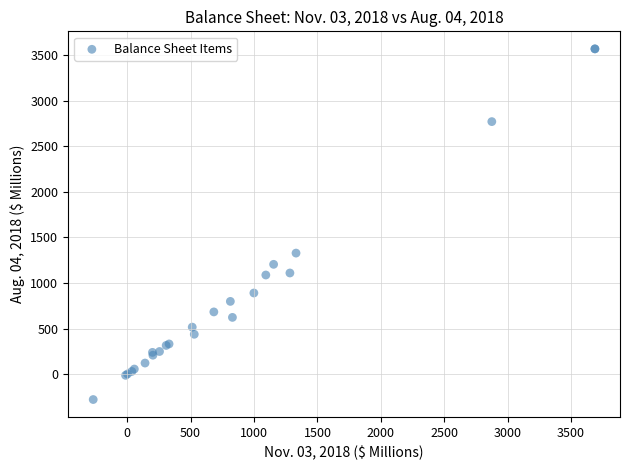

What Y value in the scatter plot is closest to 1645?

1328.7